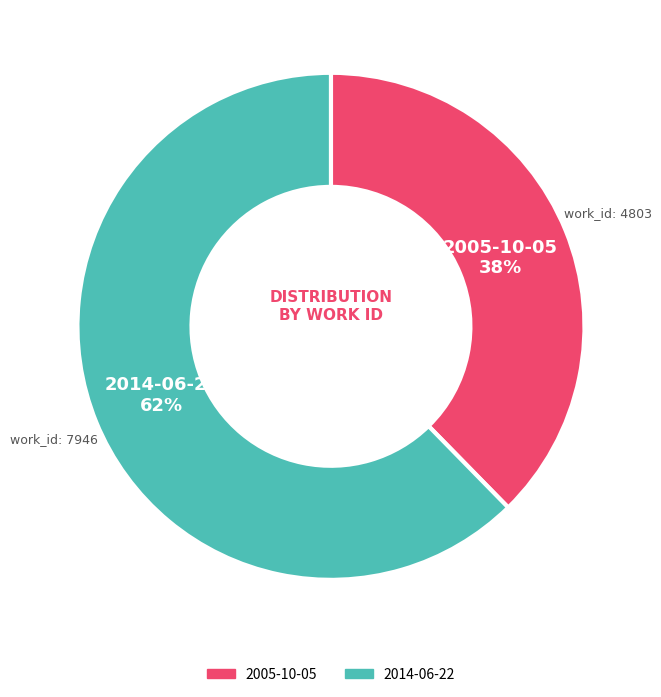

Which category has the biggest portion of the pie?

2014-06-22